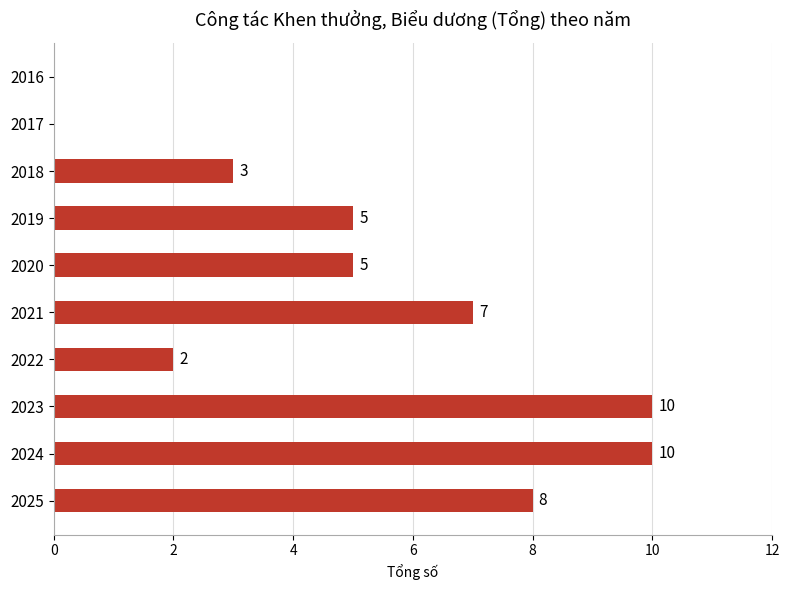

What is the sum of the values at 2017 and 2020?

5